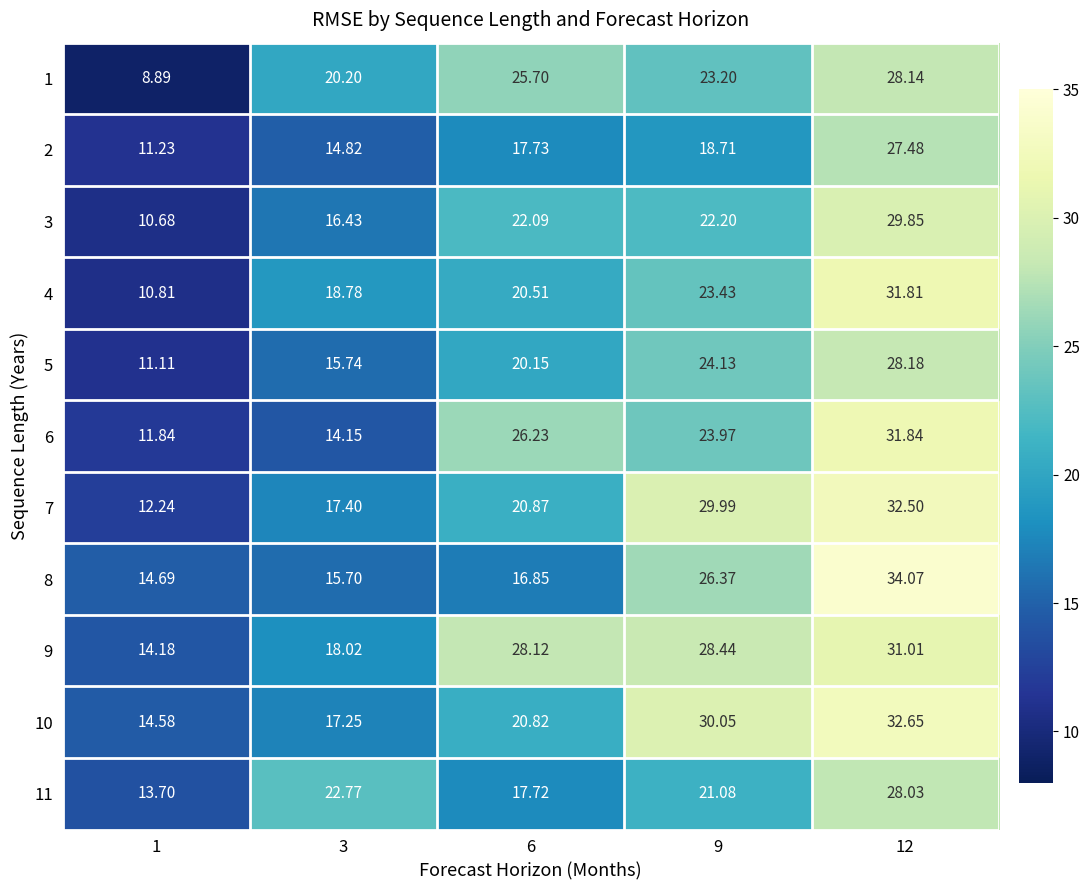

Is the value of 2 at 9 greater than the value of 3 at 3?

Yes